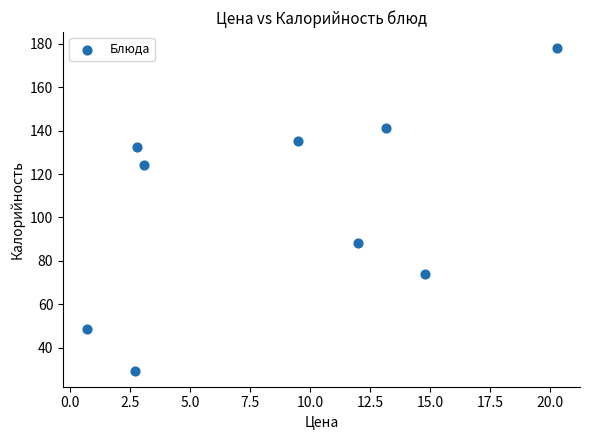

What is the average Y value?

105.6